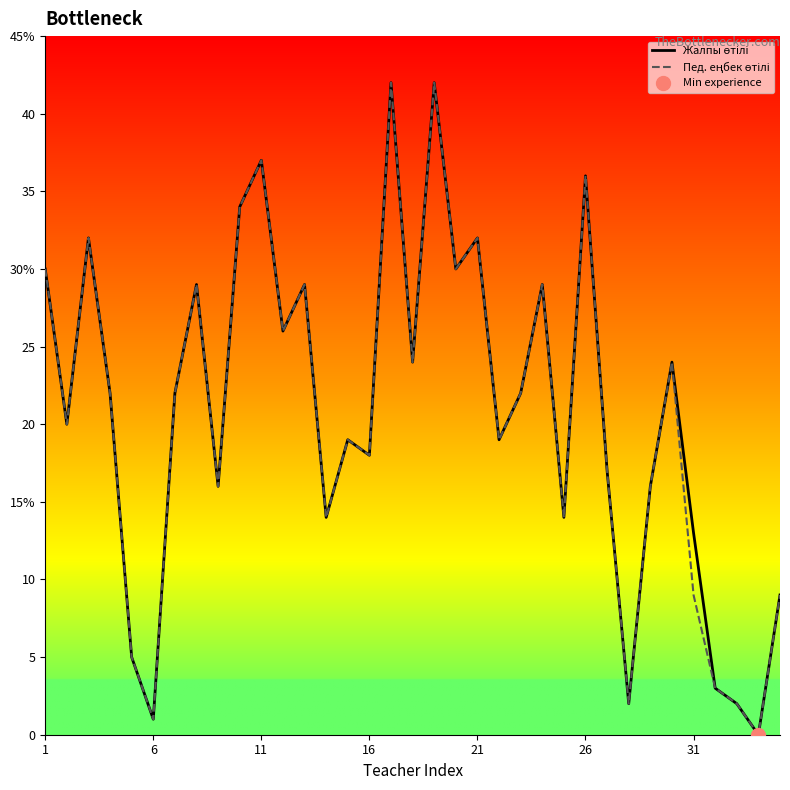

True or false: Жалпы өтілі and Пед. еңбек өтілі intersect in this chart.

False